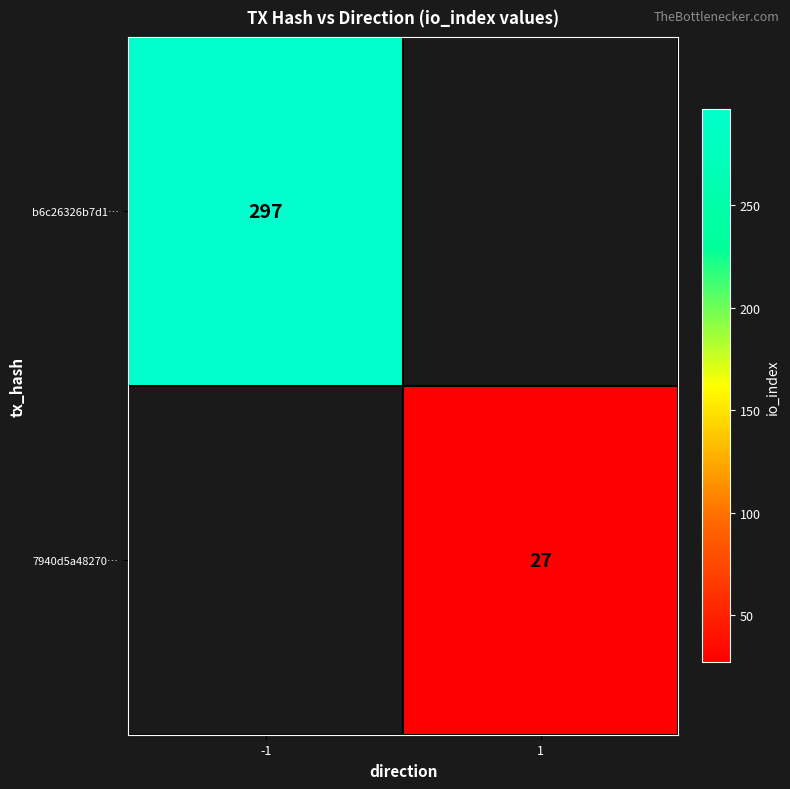

True or false: b6c26326b7d1… has a value of 297 at -1.

True